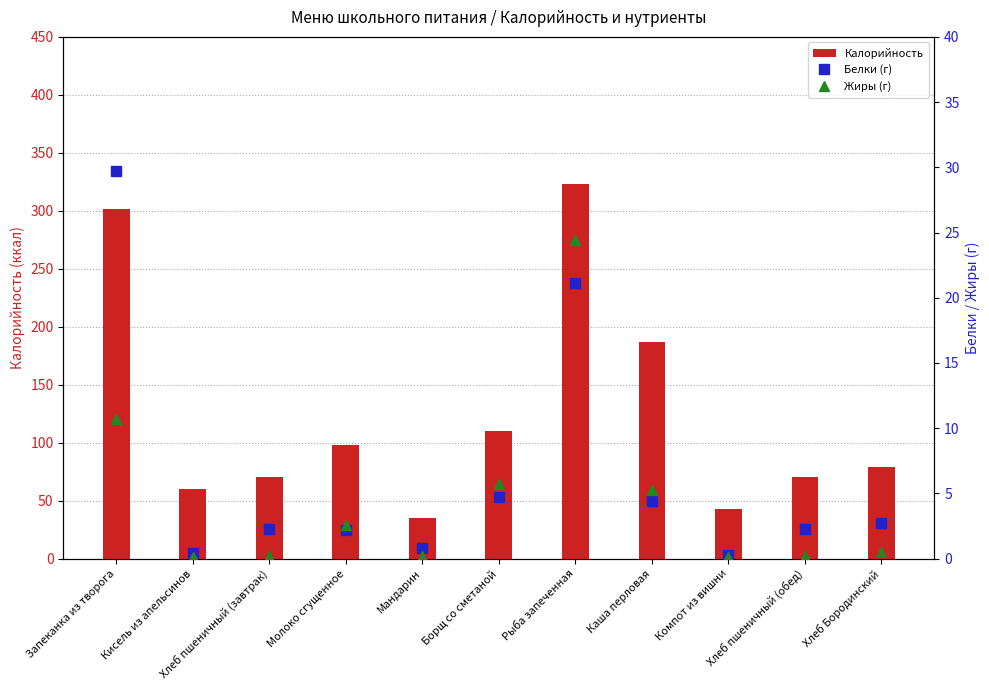

What is the sum of the Калорийность values at Хлеб пшеничный (завтрак) and Молоко сгущенное?

168.5